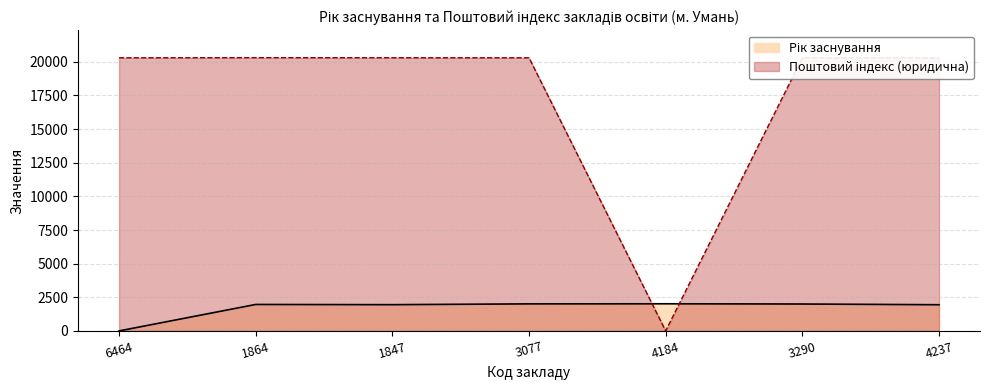

Reading right to left, what are all the values shown in this chart?

Рік заснування: 1946	2000	2017	2010	1951	1966	0
Поштовий індекс (юридична): 20300	20300	0	20300	20304	20310	20300